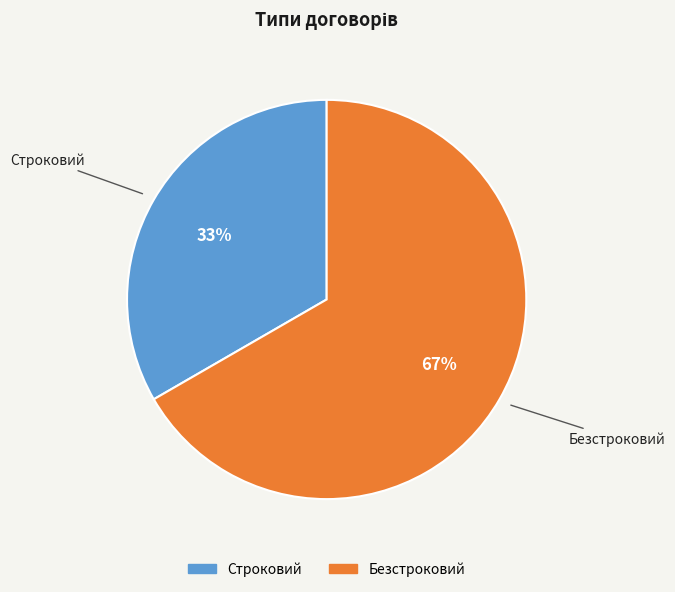

Rank the categories by value from lowest to highest.

Строковий, Безстроковий